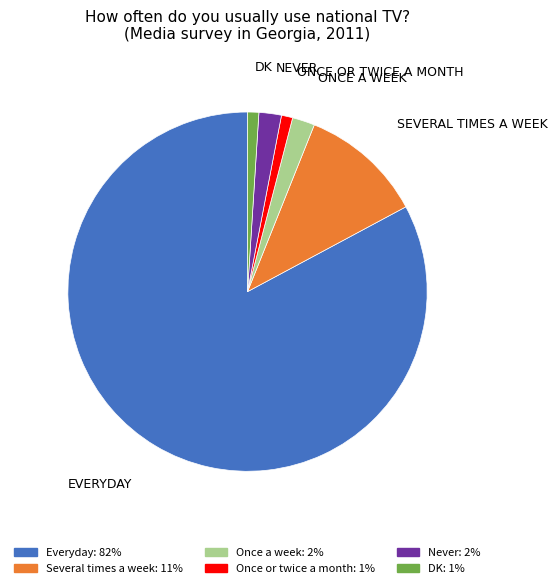

Does any single category account for the majority?

Yes